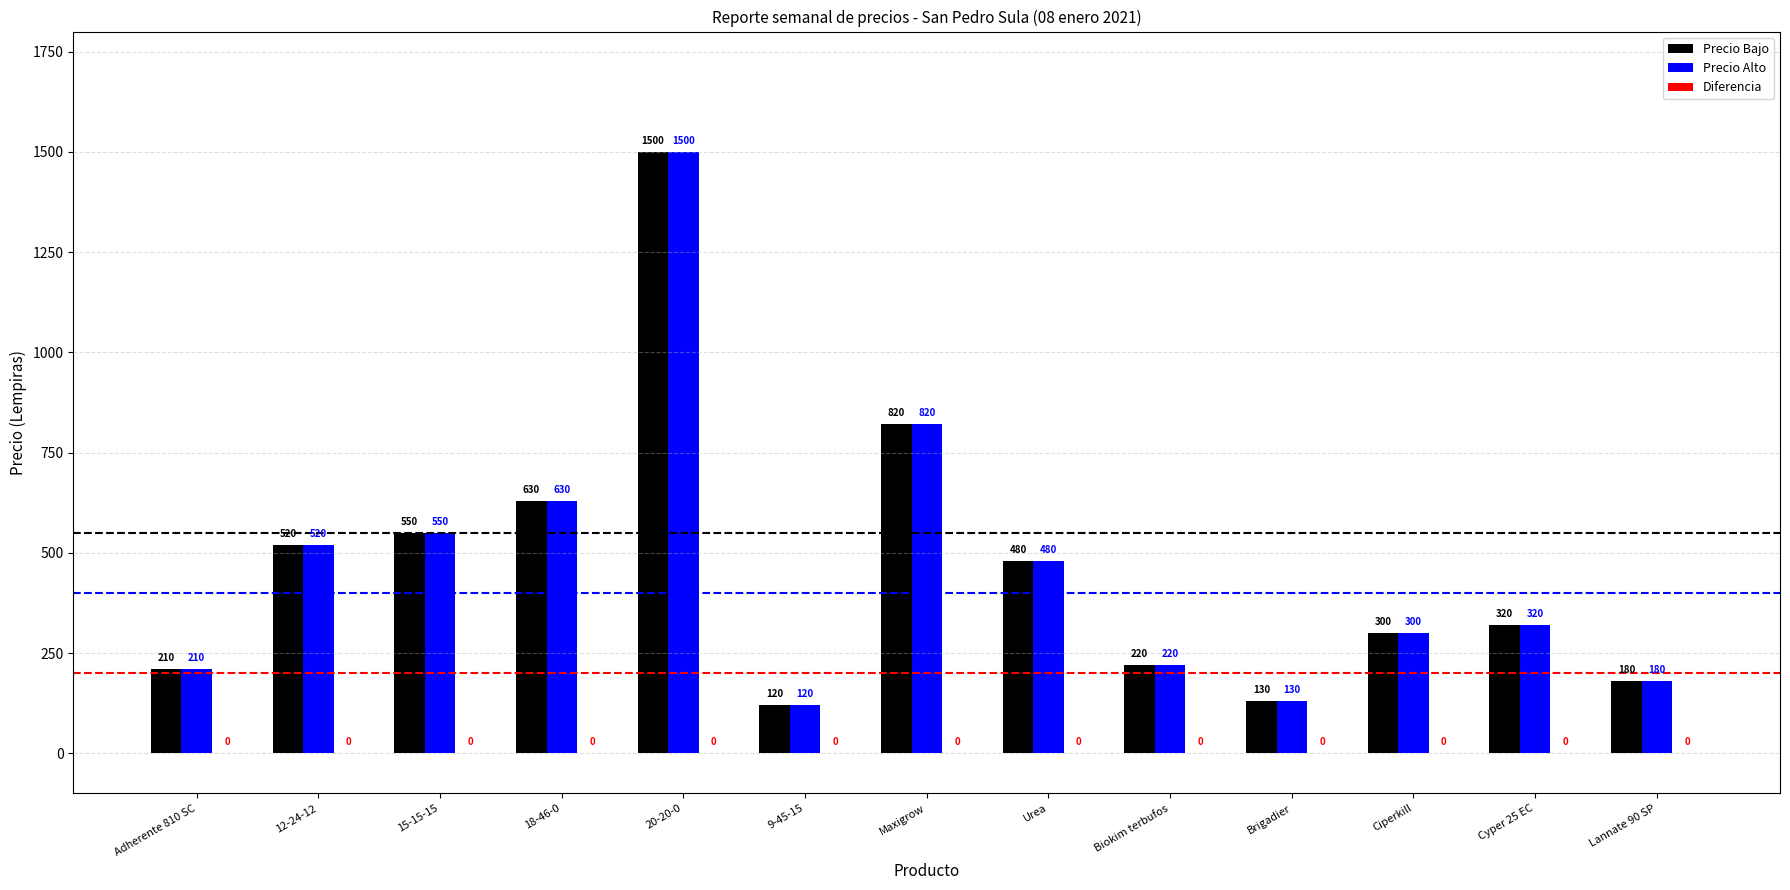

What is the label of the 10th bar from the right?

18-46-0